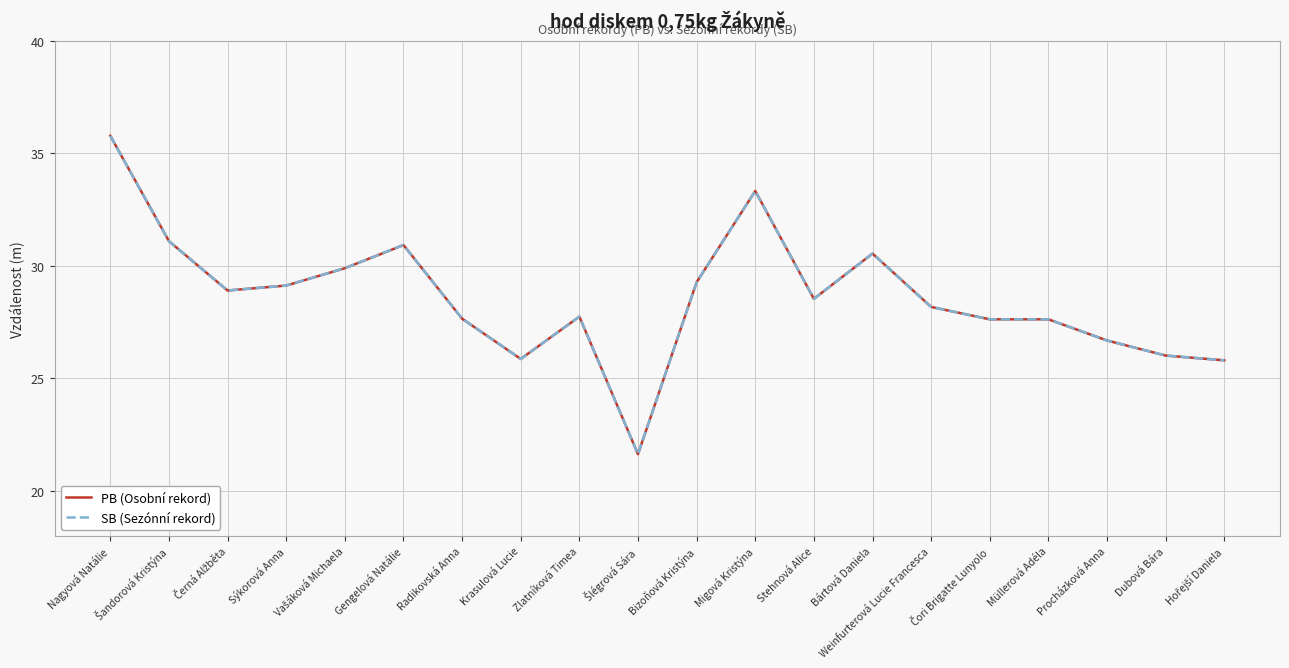

True or false: PB (Osobní rekord) and SB (Sezónní rekord) cross at least once.

False